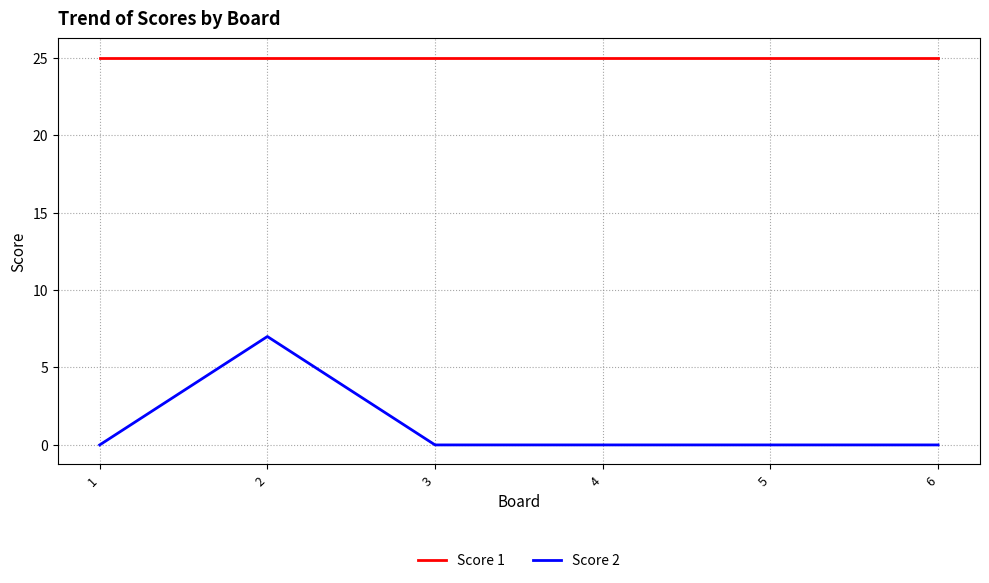

True or false: Score 2 has more than 2 interior local peaks.

False